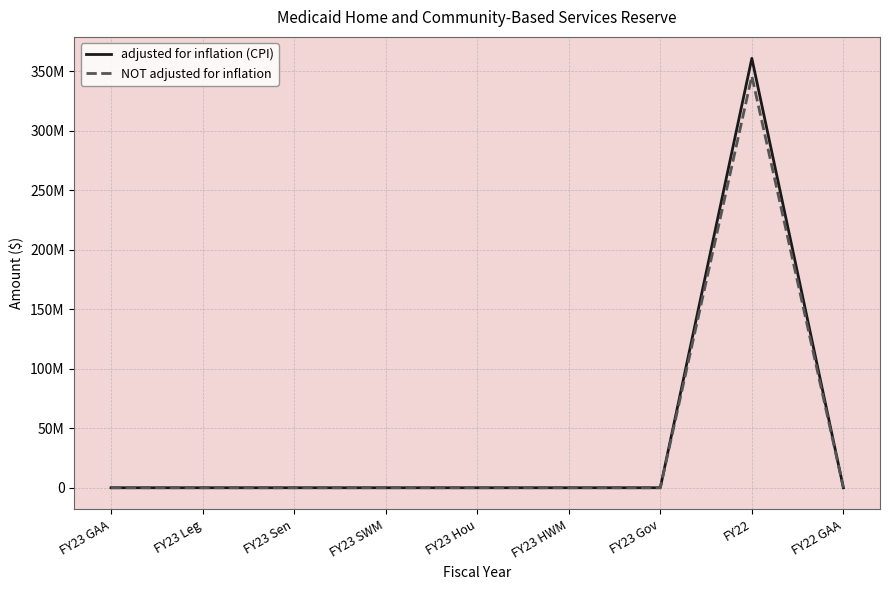

What are all the series names shown in the legend?

adjusted for inflation (CPI), NOT adjusted for inflation